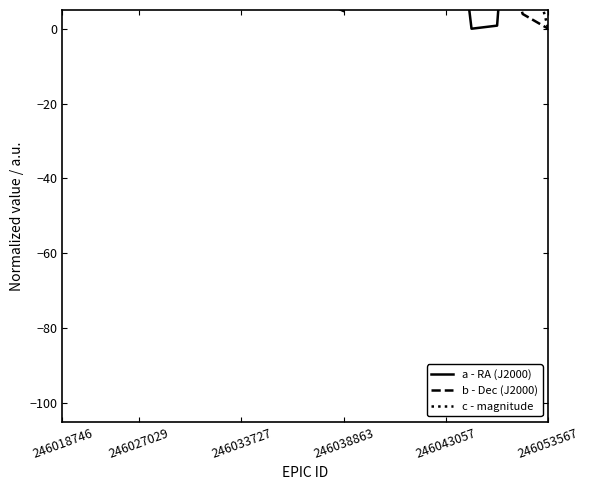

How many values in the a - RA (J2000) series are below 77?

10